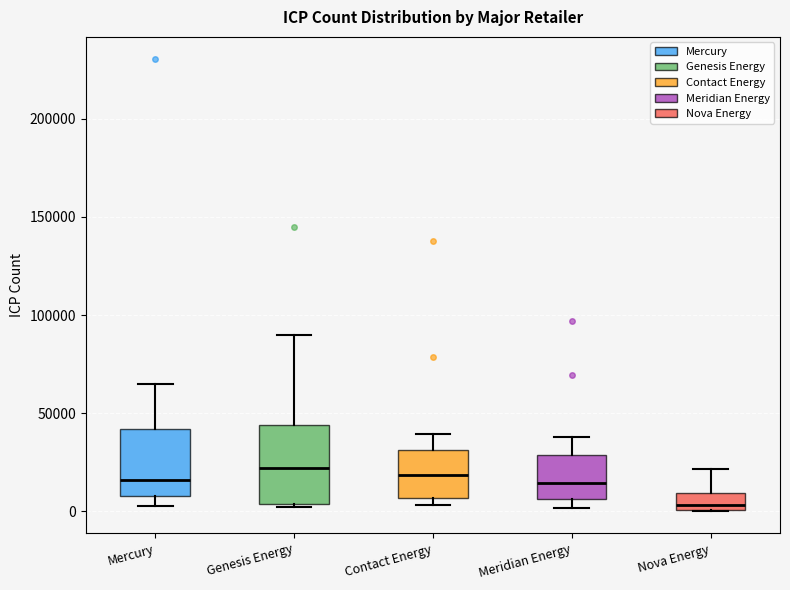

Where does the median line of the box for Meridian Energy sit on the y-axis? The values are not printed on the chart, so give them approximately, as read against the axis.

15000